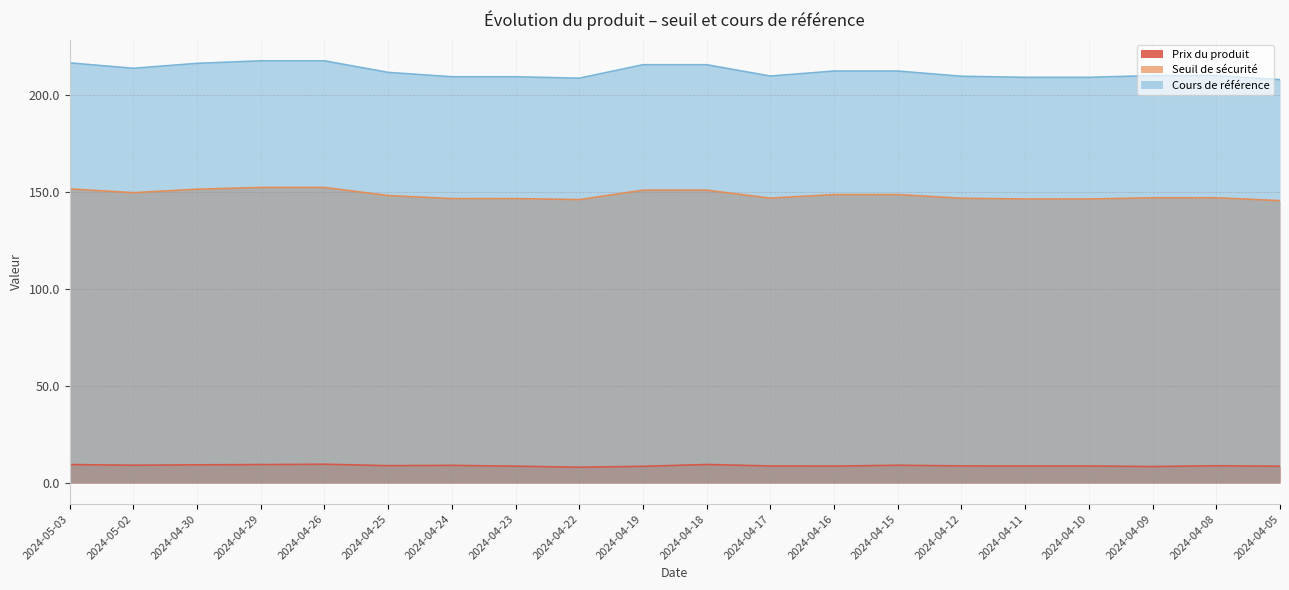

Does the chart display data point markers on the line(s)?

No